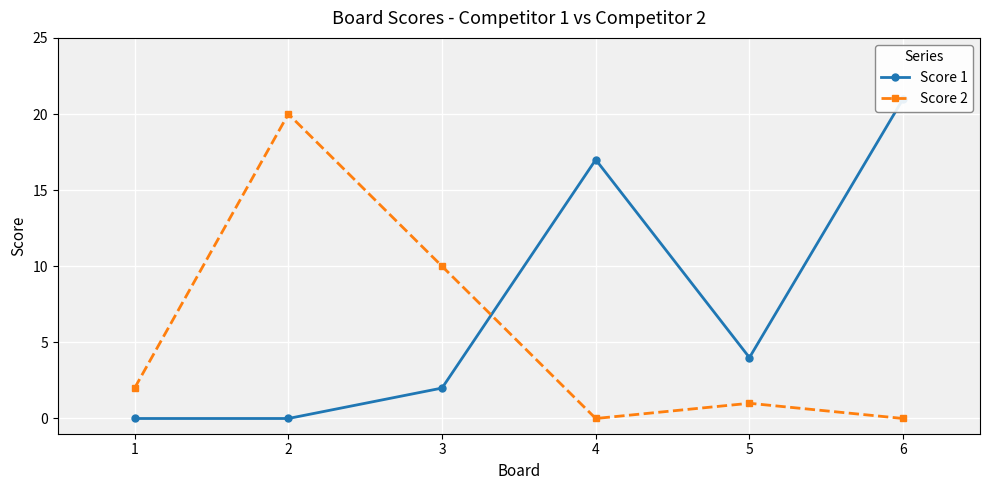

At which category is the sum across all series the highest?

6